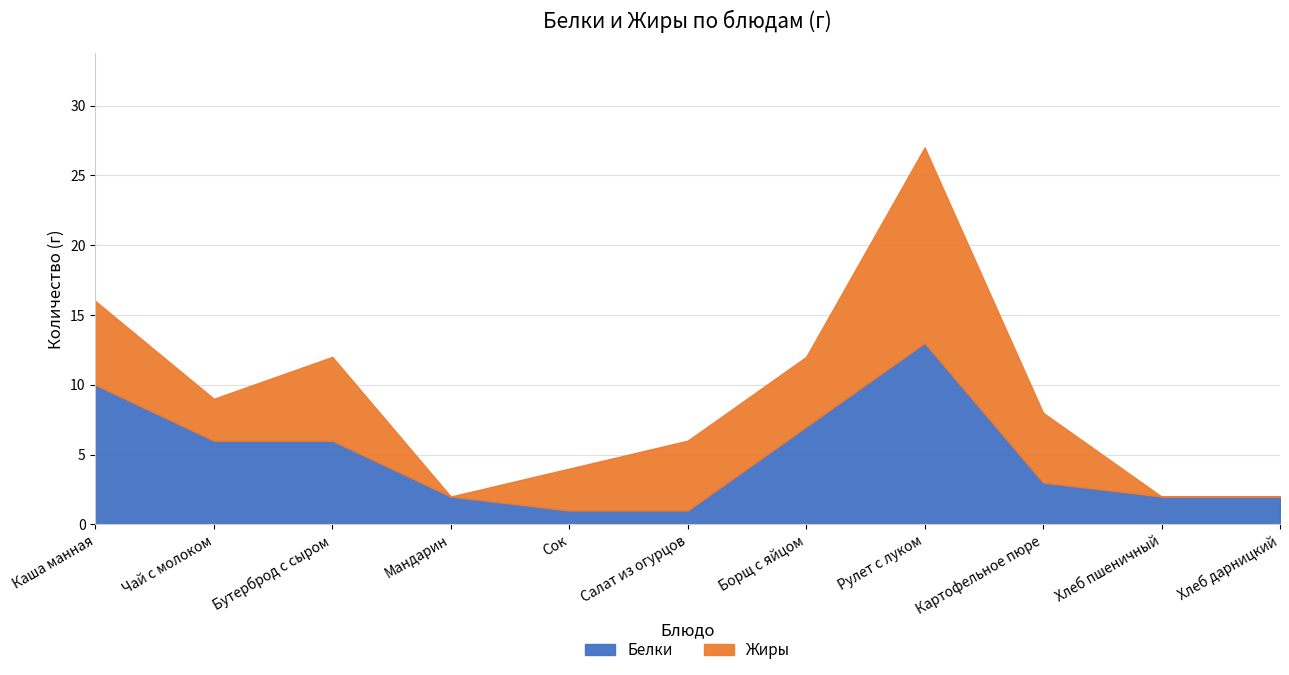

Reading left to right, what are all the values shown in this chart?

Белки: 10	6	6	2	1	1	7	13	3	2	2
Жиры: 6	3	6	0	3	5	5	14	5	0	0